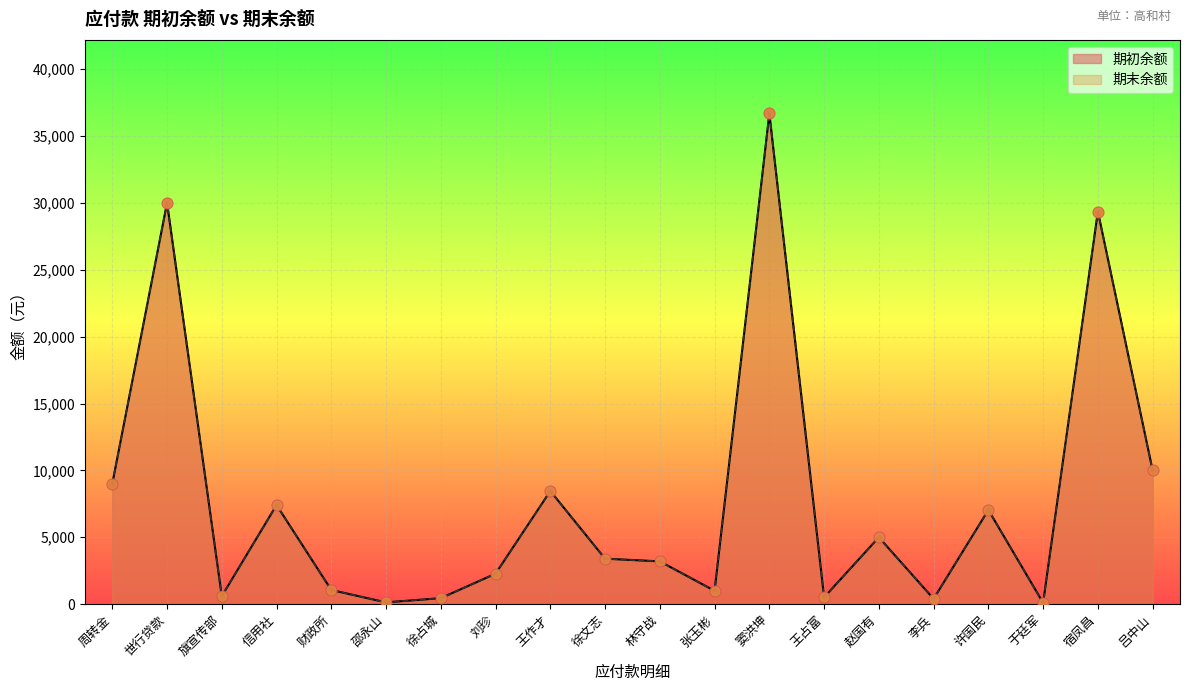

Is the value of 期末余额 at 世行贷款 greater than the value of 期初余额 at 王占富?

Yes